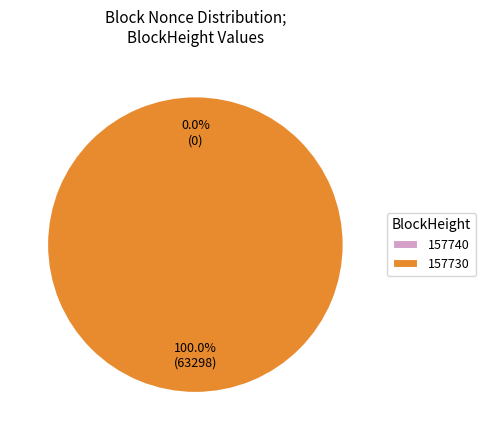

Is there any slice that represents more than half of the pie?

Yes